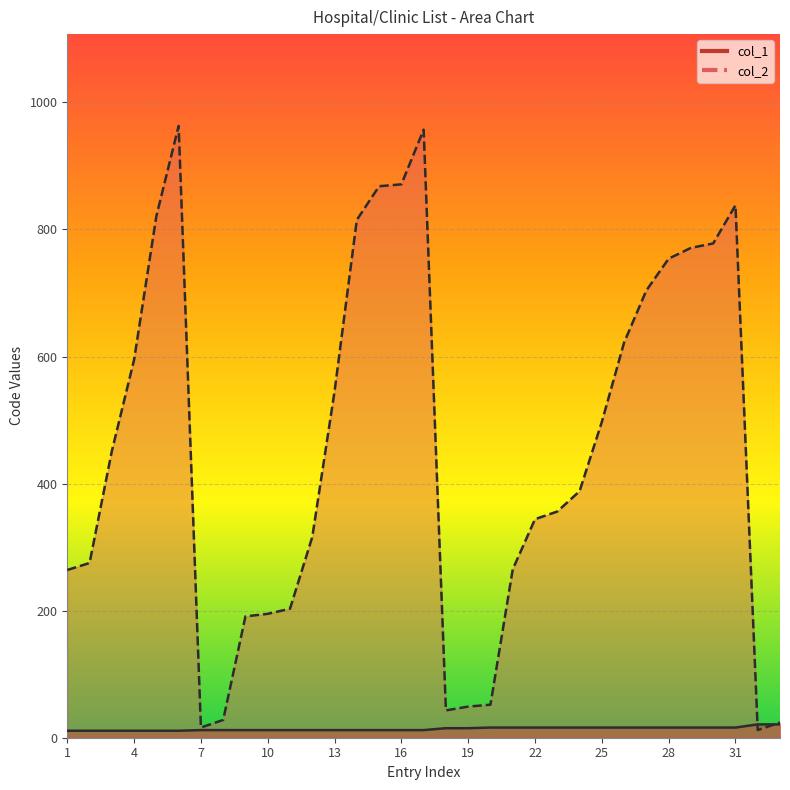

Count the number of categories in the chart.

33